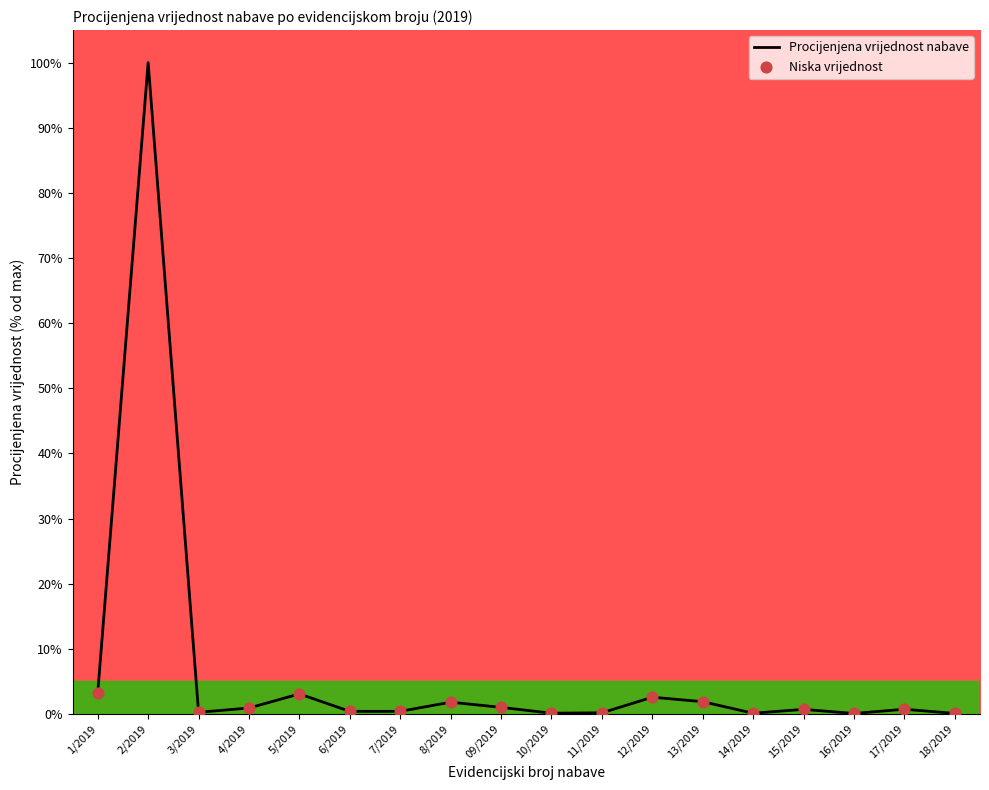

What is the change in value from 09/2019 to 12/2019?

+1.6